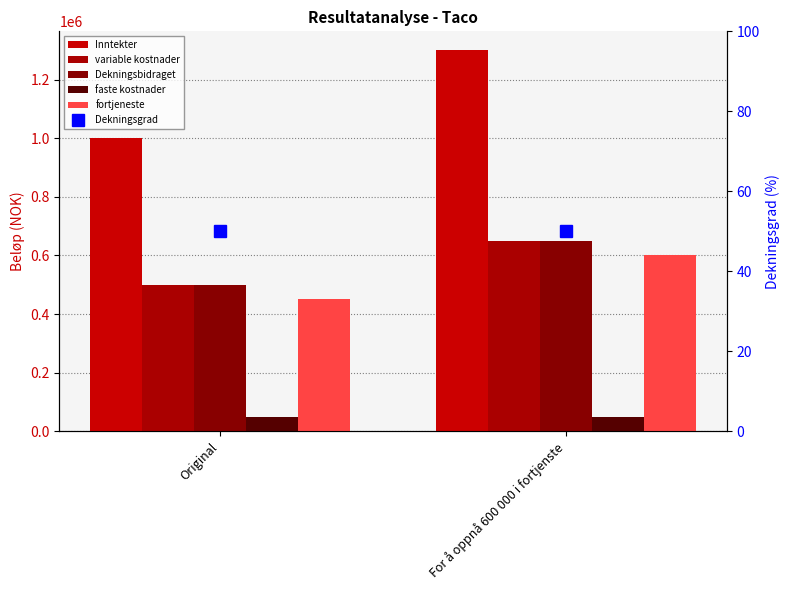

Is the value of faste kostnader at Original greater than the value of Dekningsgrad at For å oppnå 600 000 i fortjenste?

Yes